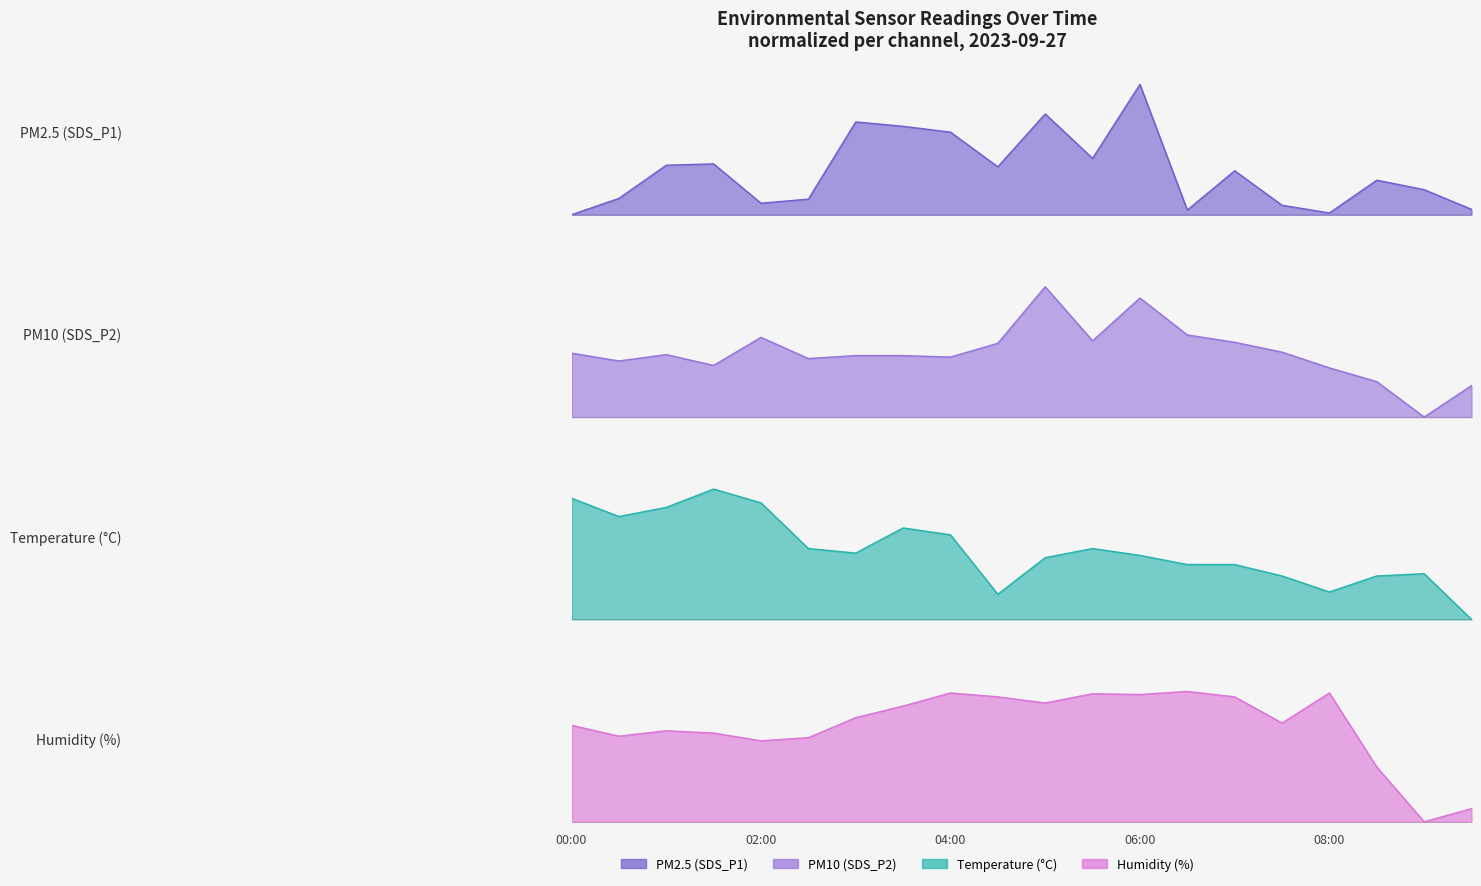

Reading left to right, extract all data points from this chart.

SDS_P1: 0.0	0.1	0.4	0.4	0.1	0.1	0.7	0.7	0.6	0.4	0.8	0.4	1.0	0.0	0.3	0.1	0.0	0.3	0.2	0.0
SDS_P2: 0.5	0.4	0.5	0.4	0.6	0.4	0.5	0.5	0.5	0.6	1.0	0.6	0.9	0.6	0.6	0.5	0.4	0.3	0.0	0.2
BME280_temperature: 0.9	0.8	0.9	1.0	0.9	0.5	0.5	0.7	0.6	0.2	0.5	0.5	0.5	0.4	0.4	0.3	0.2	0.3	0.4	0.0
BME280_humidity: 0.7	0.7	0.7	0.7	0.6	0.6	0.8	0.9	1.0	1.0	0.9	1.0	1.0	1.0	1.0	0.8	1.0	0.4	0.0	0.1